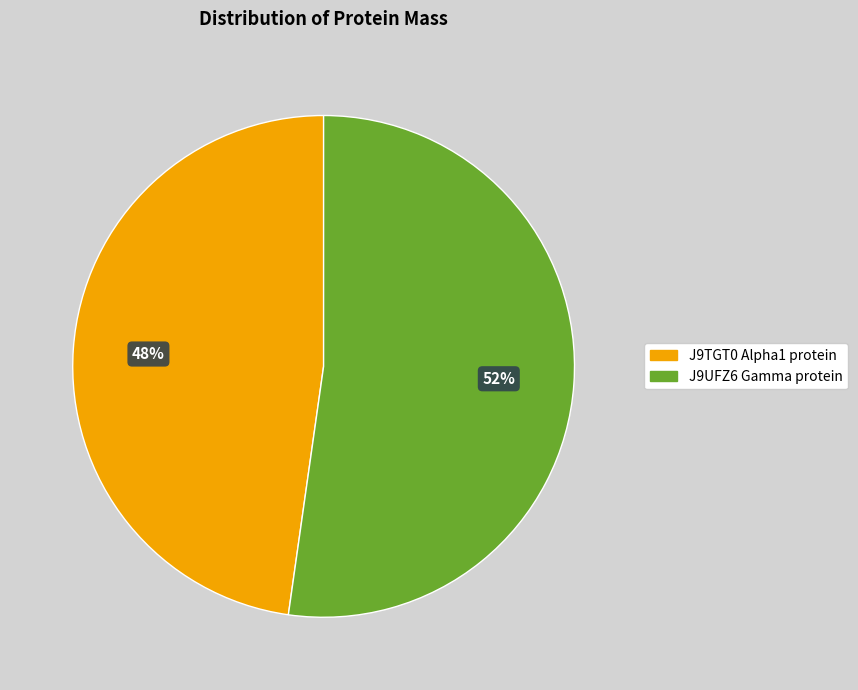

What is the largest slice in the pie chart?

J9UFZ6 Gamma protein